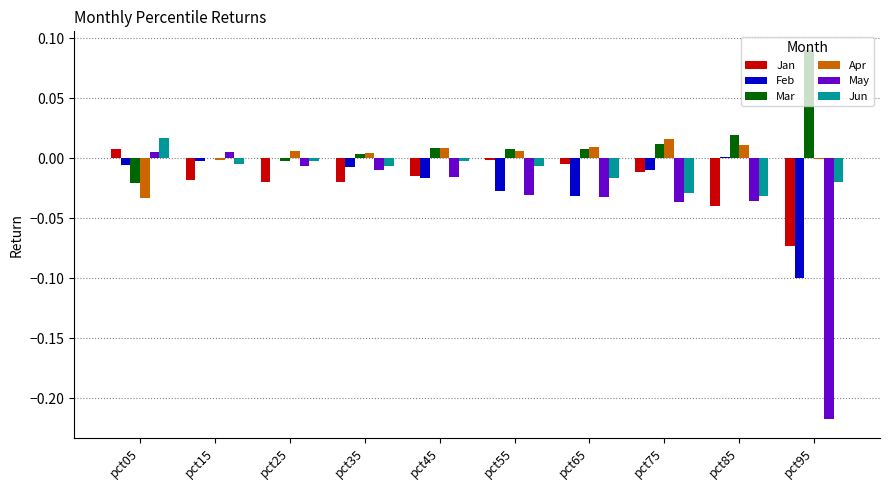

The Feb series shows -0.0 at pct55. True or false?

True